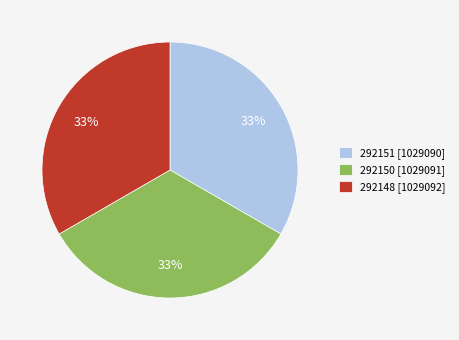

To the nearest percent, what is the combined percentage of 292151 and 292148?

67%